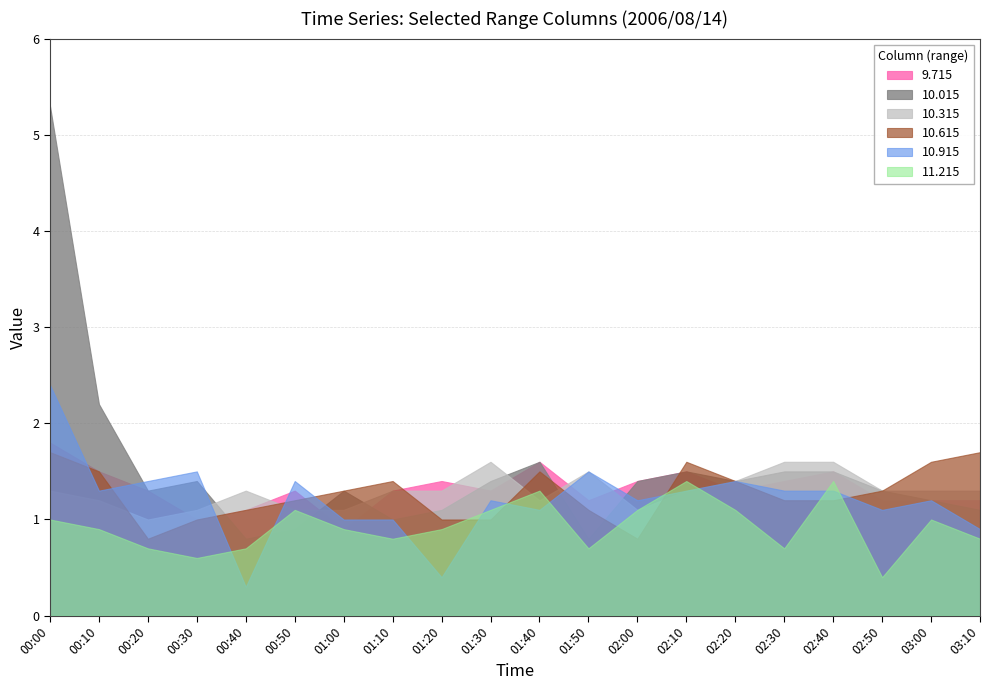

What is the label of the 3rd point from the left?

00:20